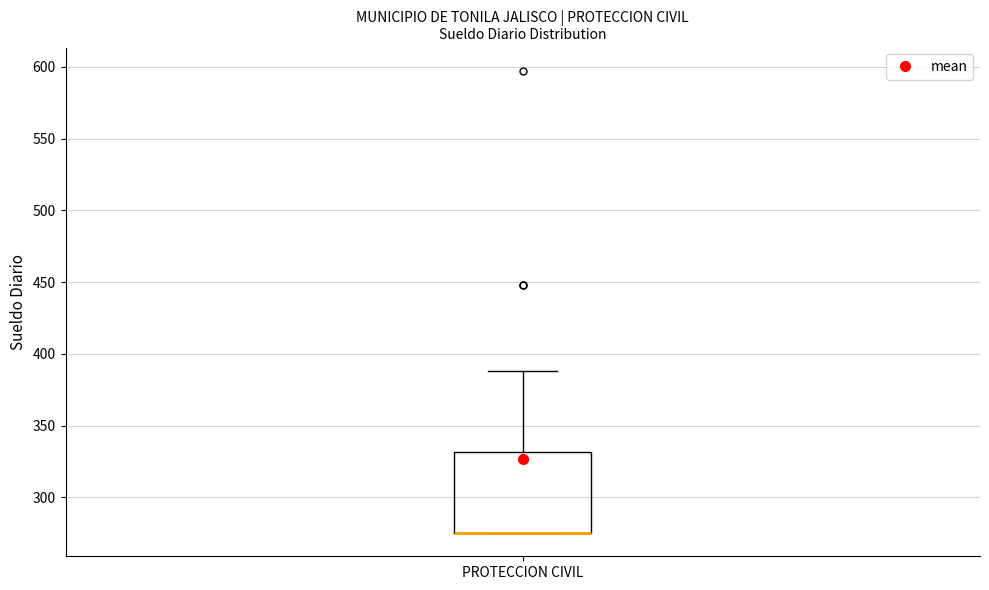

Read this box plot against the y-axis: the position of the median line, the range covered by the box, and the ends of both whiskers. The values are not printed on the chart, so give them approximately, as read against the axis.

median 275 (drawn on the box's lower edge), box 275 to 330, whiskers 275 to 390